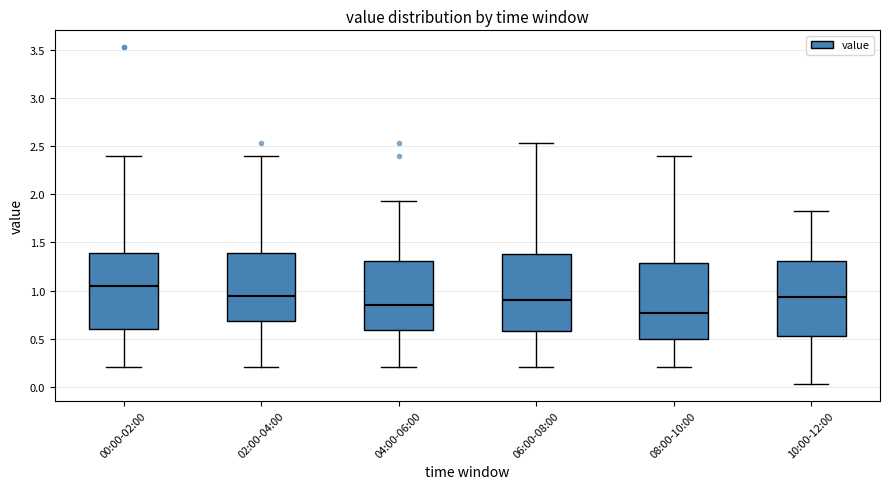

Where is the upper edge of the box for 00:00-02:00 on the y-axis? The values are not printed on the chart, so give them approximately, as read against the axis.

1.40